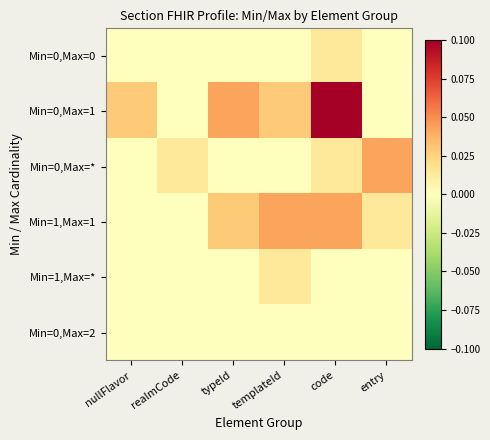

At entry, list the series in order from largest to smallest.

Min=0,Max=*, Min=1,Max=1, Min=0,Max=0, Min=0,Max=1, Min=1,Max=*, Min=0,Max=2